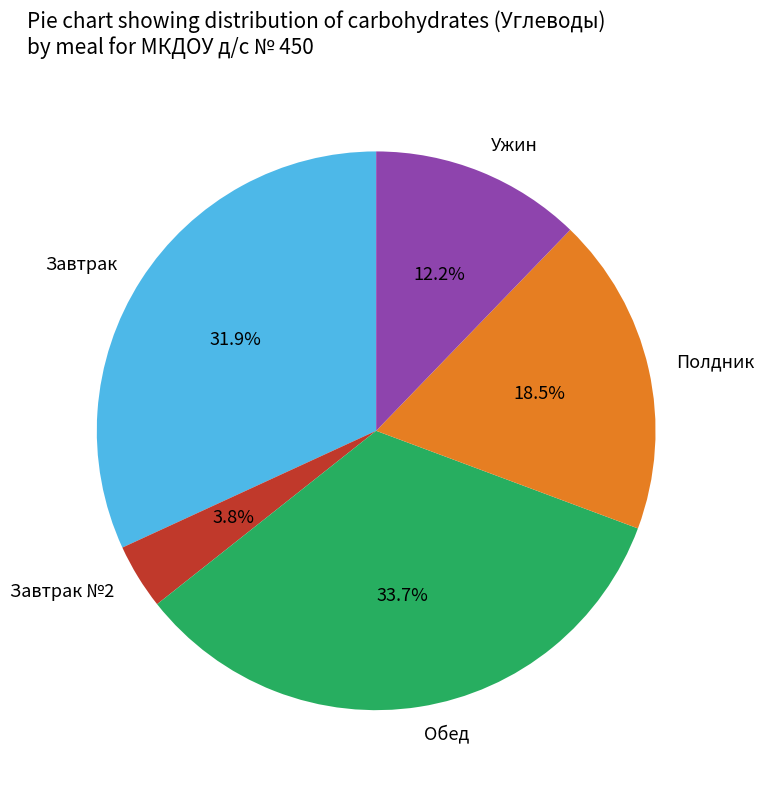

Rank the categories by value from lowest to highest.

Завтрак №2, Ужин, Полдник, Завтрак, Обед